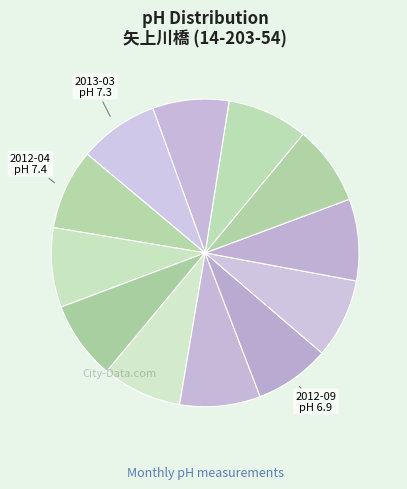

How many slices are in this pie chart?

12